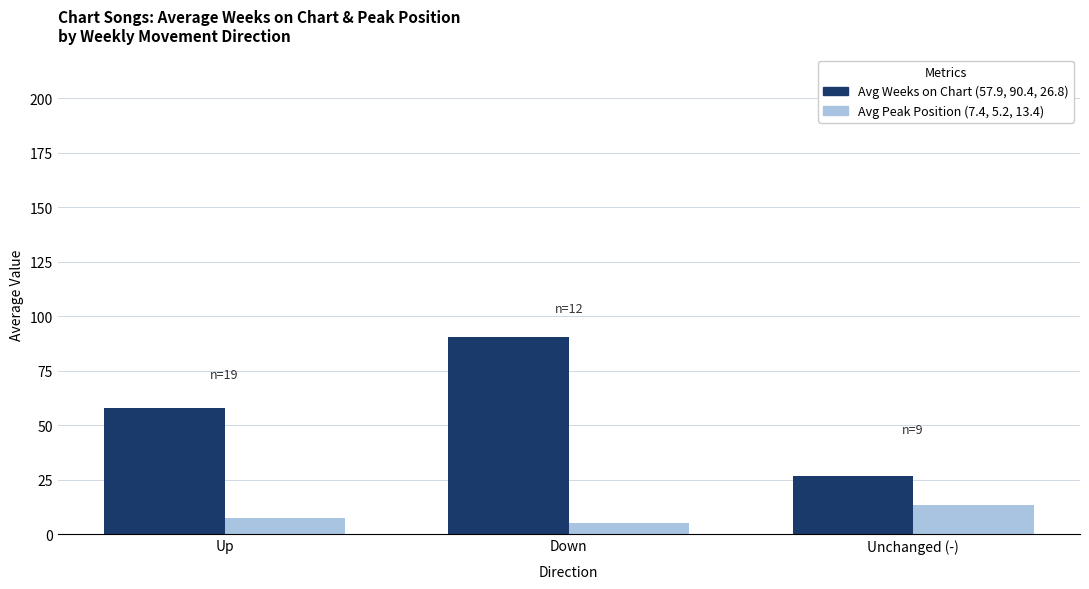

Are the bars grouped side by side (vs. stacked)?

Yes